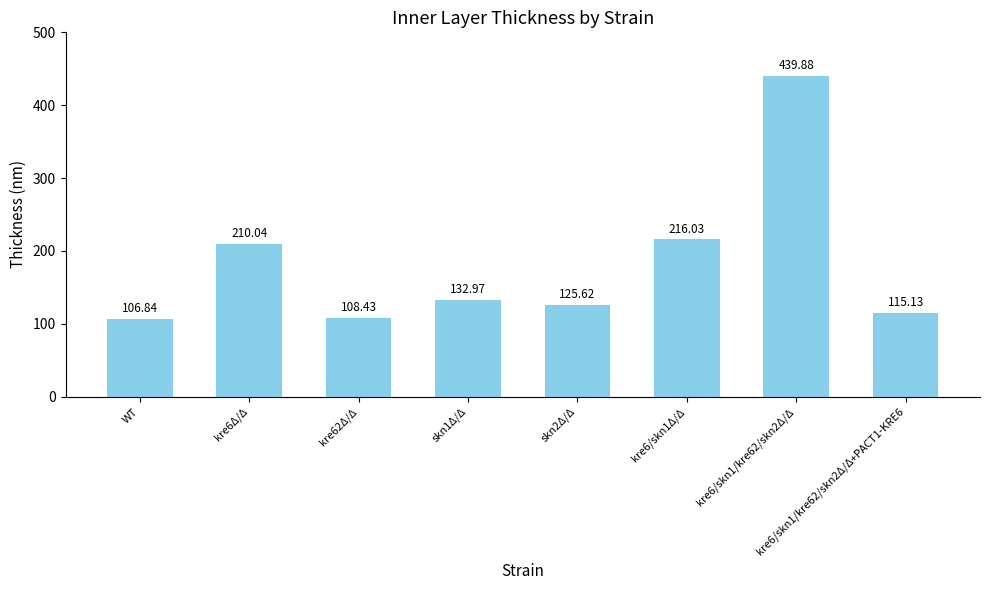

What is the difference between the values at kre6/skn1Δ/Δ and skn1Δ/Δ?

83.1